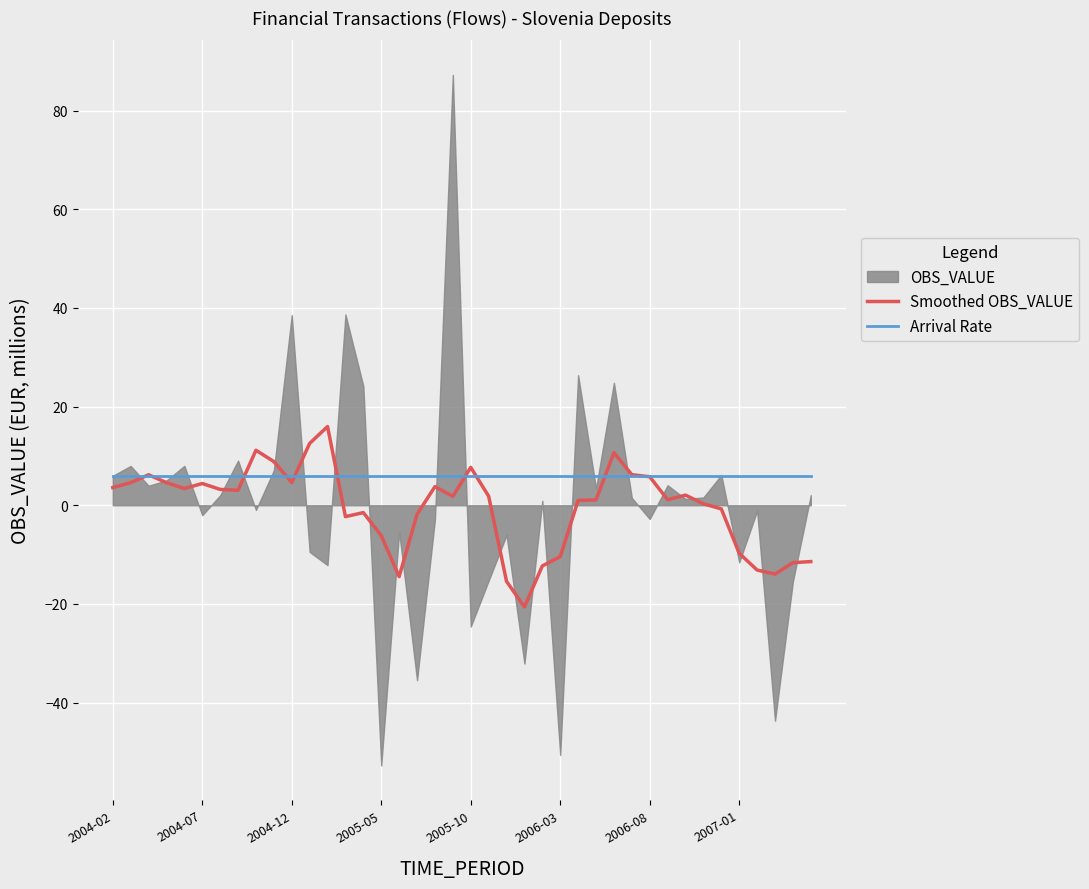

How many categories are shown in the chart?

40